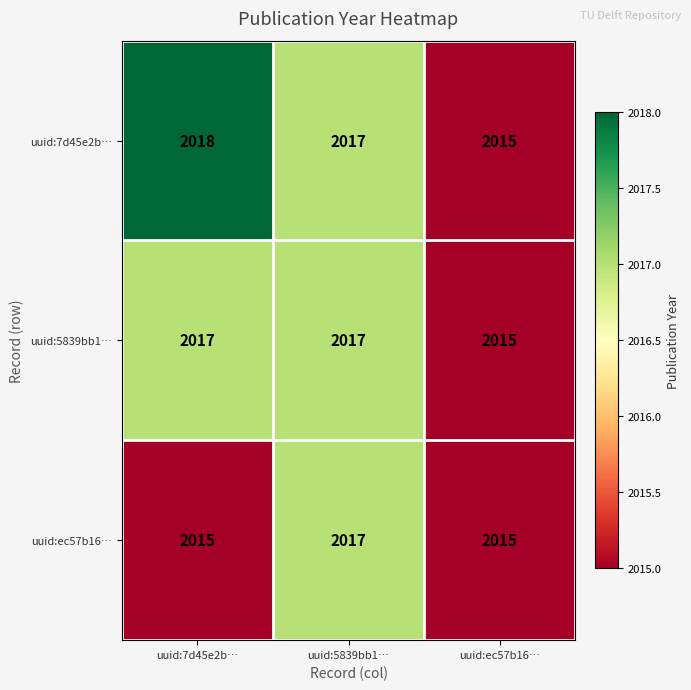

How many uuid:5839bb1… values are between 2015 and 2017?

3